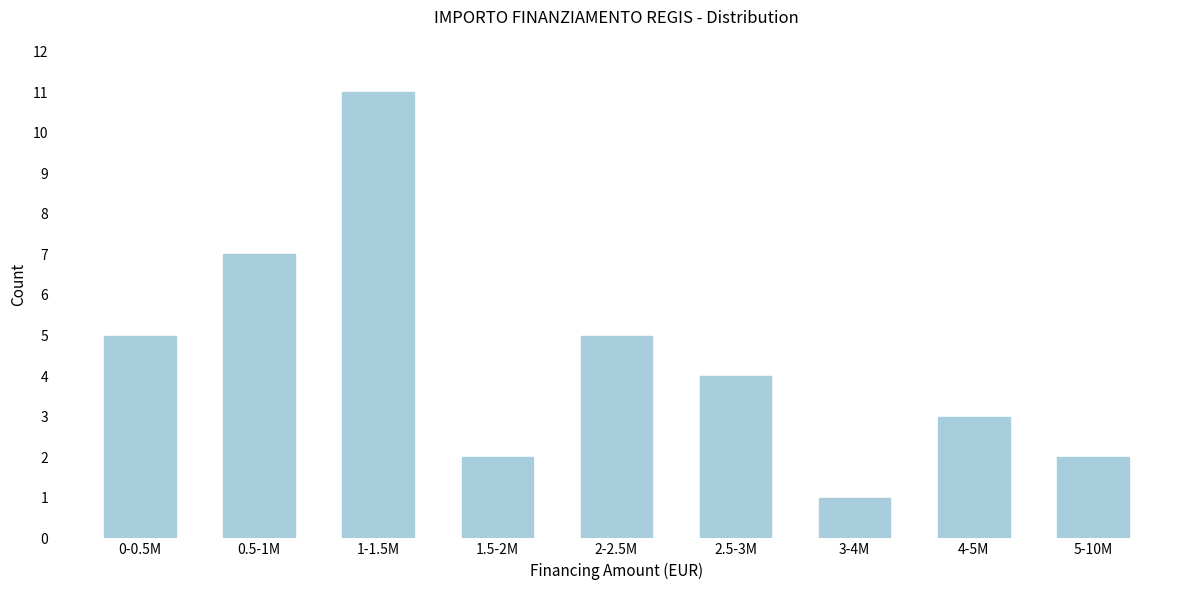

Reading right to left, transcribe all the data shown in this chart.

2	3	1	4	5	2	11	7	5